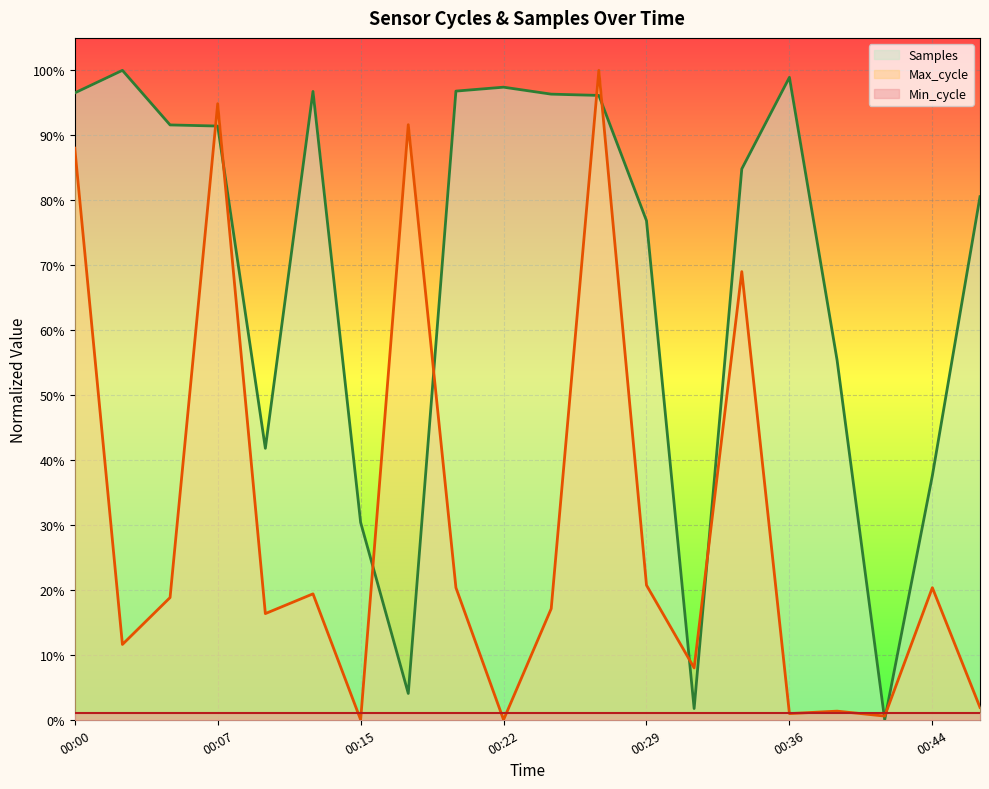

At which category is the sum across all series the highest?

00:27